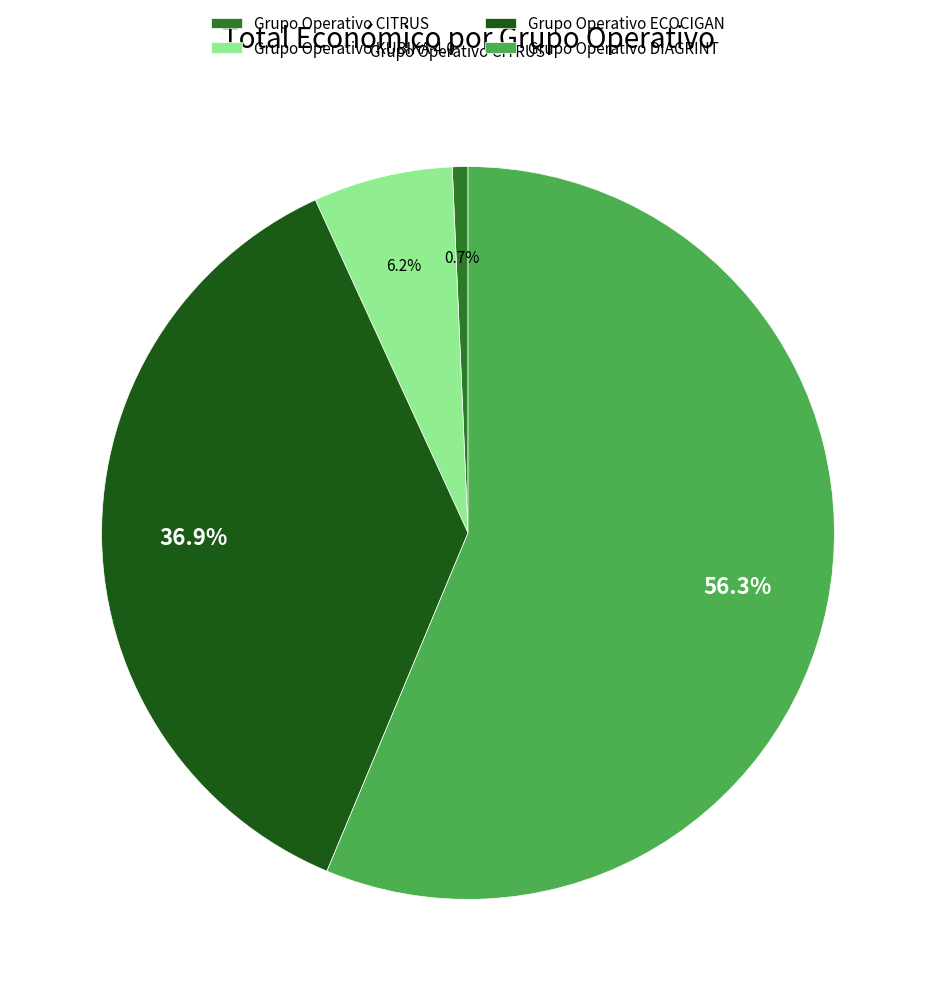

Does Grupo Operativo ECOCIGAN account for over 50% of the chart?

No